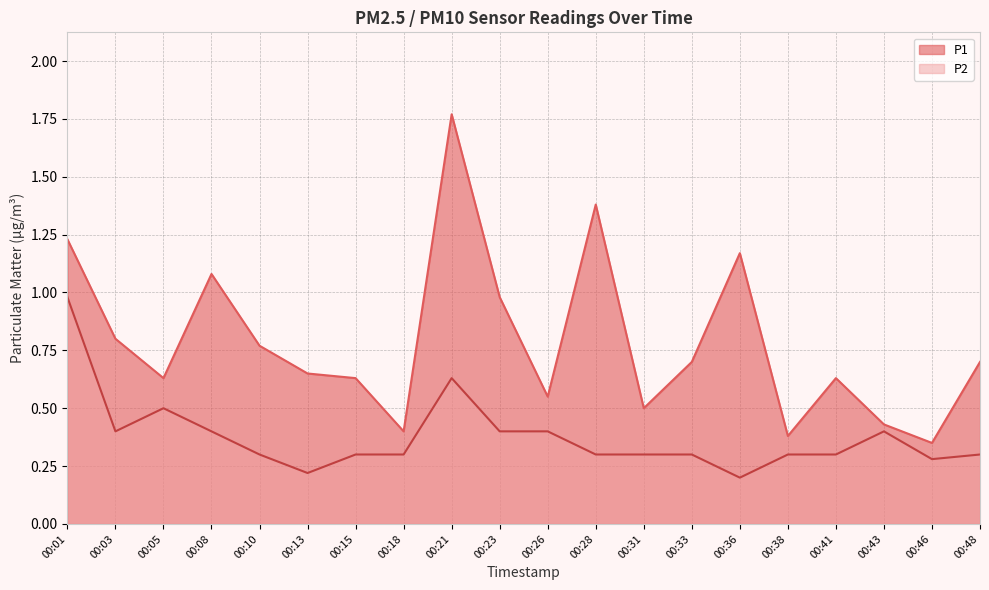

What is the difference between the highest and lowest values at 00:03?

0.4